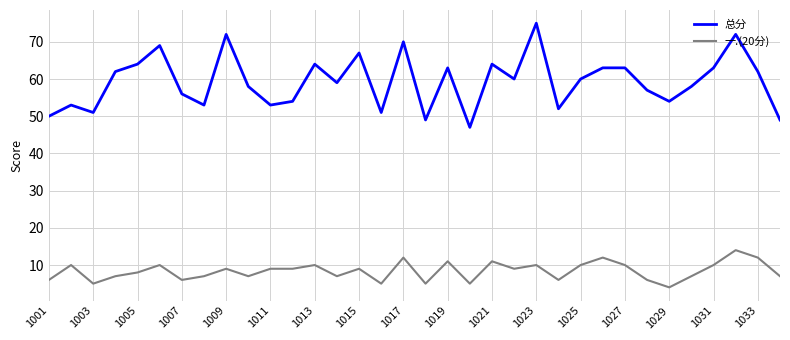

How many distinct data groups are displayed?

2